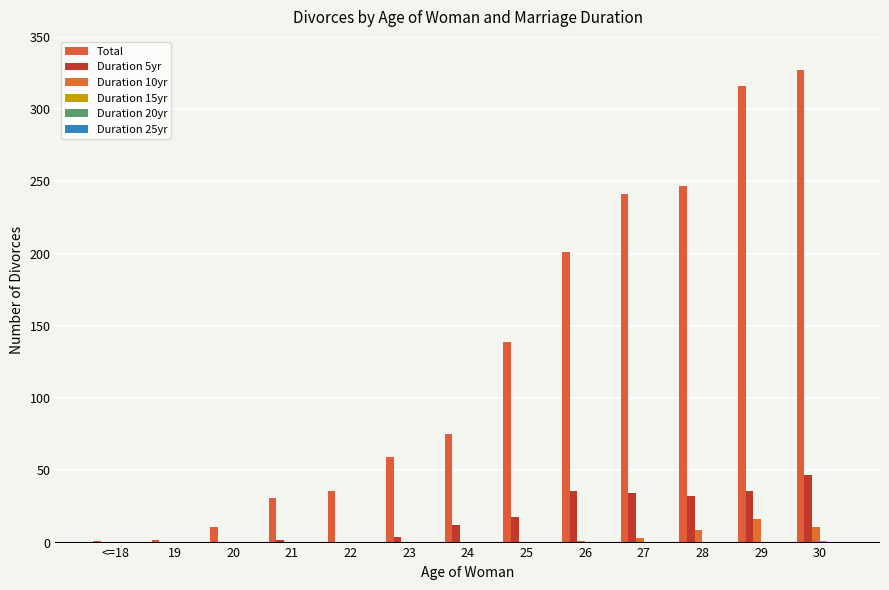

Reading left to right, list all the values displayed in this chart.

Total: <=18=1	19=2	20=11	21=31	22=36	23=59	24=75	25=139	26=201	27=241	28=247	29=316	30=327
Duration 5yr: <=18=0	19=0	20=0	21=2	22=0	23=4	24=12	25=18	26=36	27=34	28=32	29=36	30=47
Duration 10yr: <=18=0	19=0	20=0	21=0	22=0	23=0	24=0	25=0	26=1	27=3	28=9	29=16	30=11
Duration 15yr: <=18=0	19=0	20=0	21=0	22=0	23=0	24=0	25=0	26=0	27=0	28=0	29=0	30=1
Duration 20yr: <=18=0	19=0	20=0	21=0	22=0	23=0	24=0	25=0	26=0	27=0	28=0	29=0	30=0
Duration 25yr: <=18=0	19=0	20=0	21=0	22=0	23=0	24=0	25=0	26=0	27=0	28=0	29=0	30=0